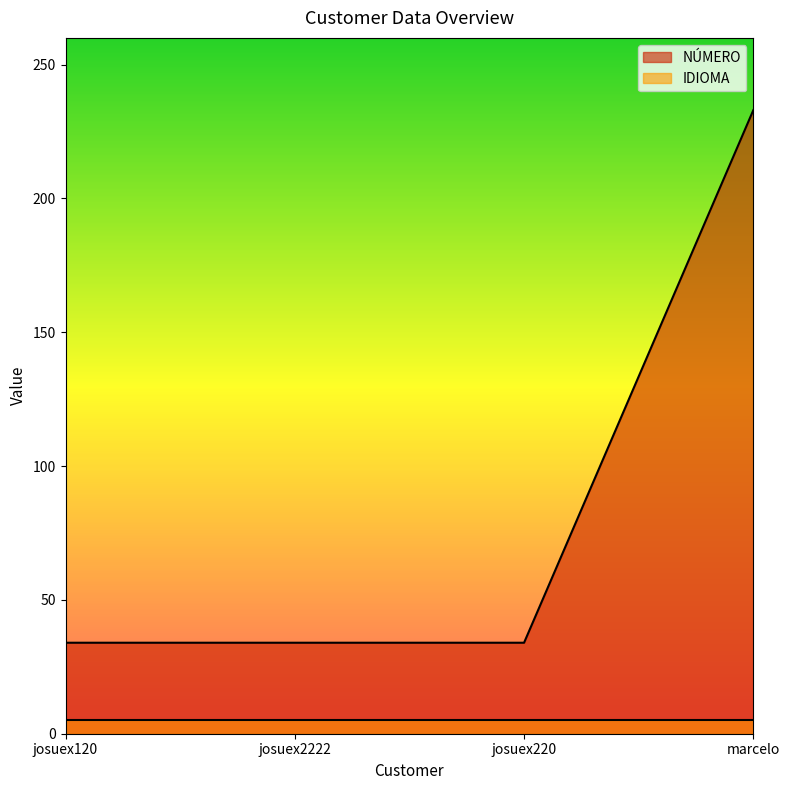

The IDIOMA series shows 5 at josuex2222. True or false?

True